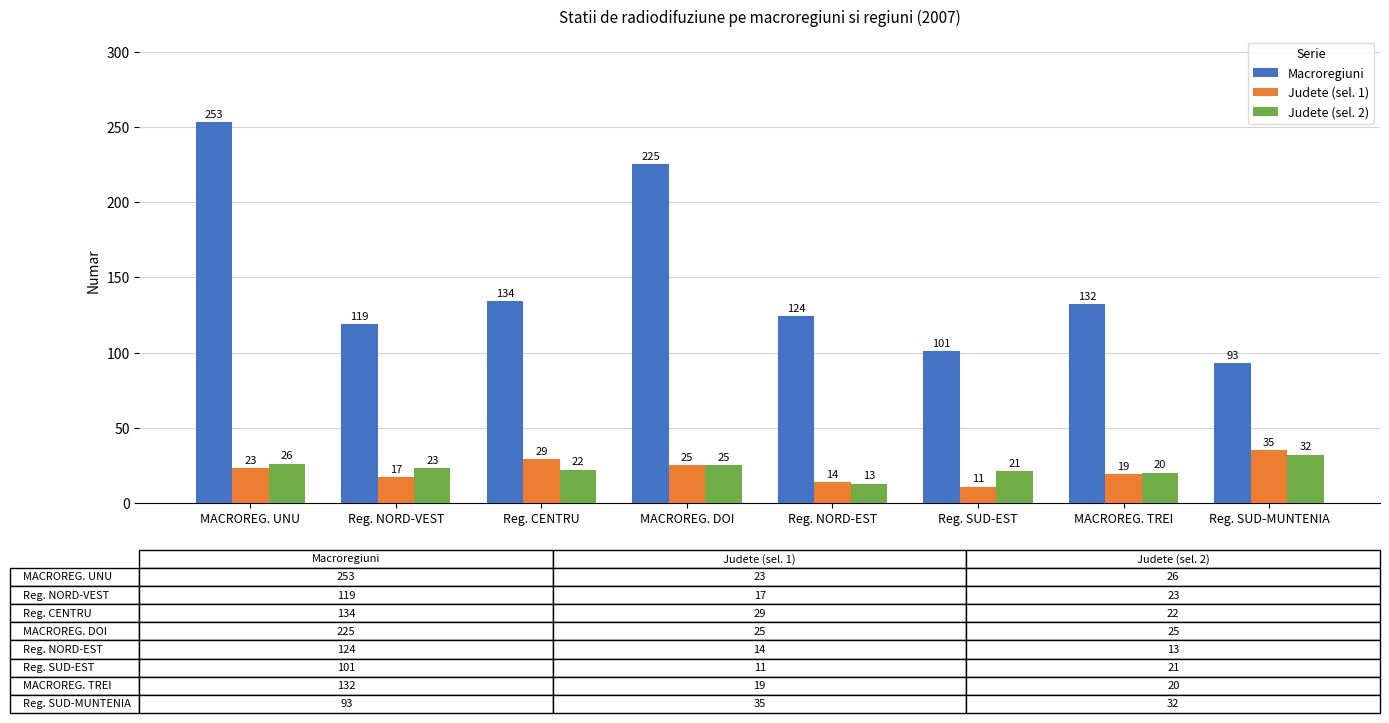

How many values in the Macroregiuni series are below 132?

4